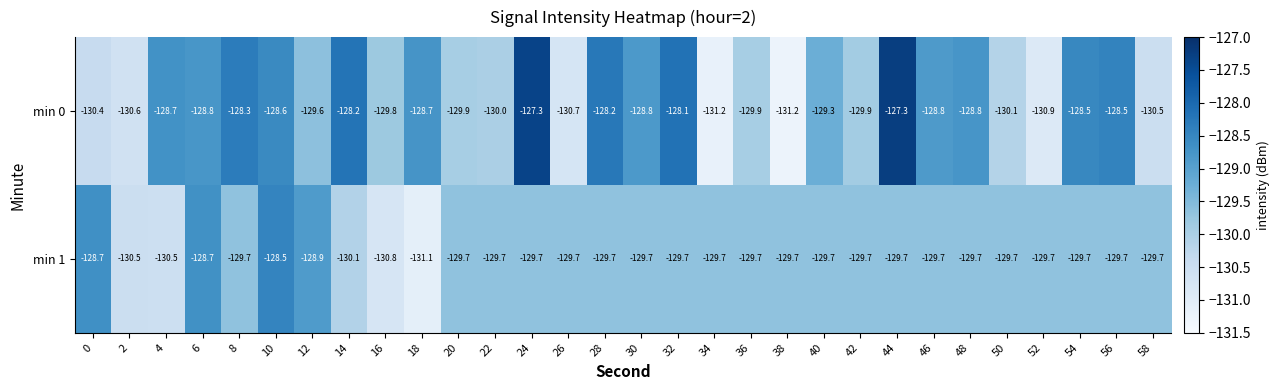

List the series in order of their peak value, lowest first.

min 1, min 0